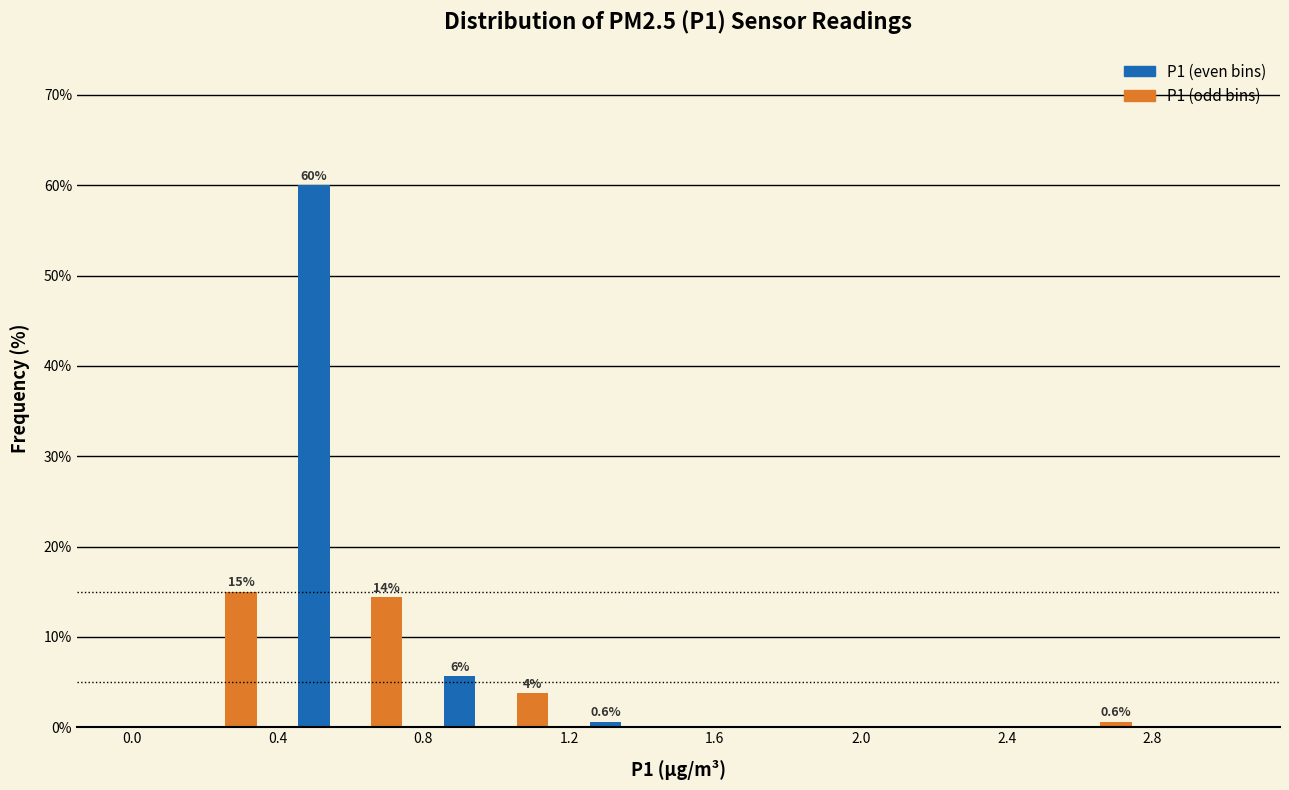

Over which range of the x-axis is the bar tallest?

0.4 to 0.6